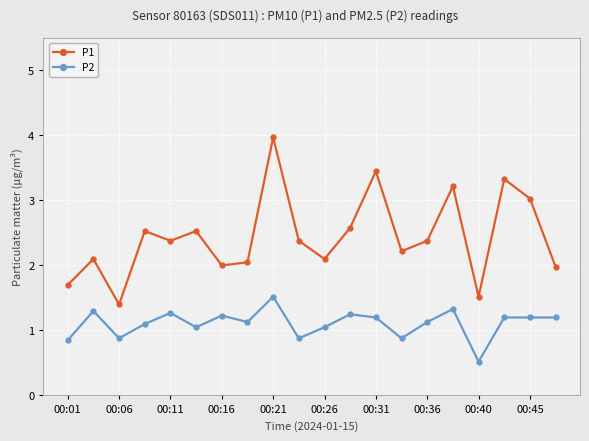

Which series has the largest total across all categories?

P1